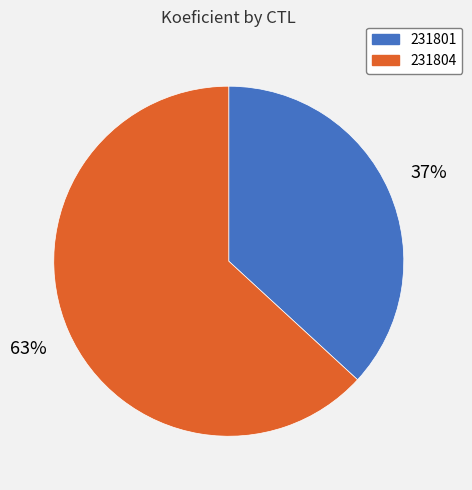

Rank the categories by value from lowest to highest.

231801, 231804